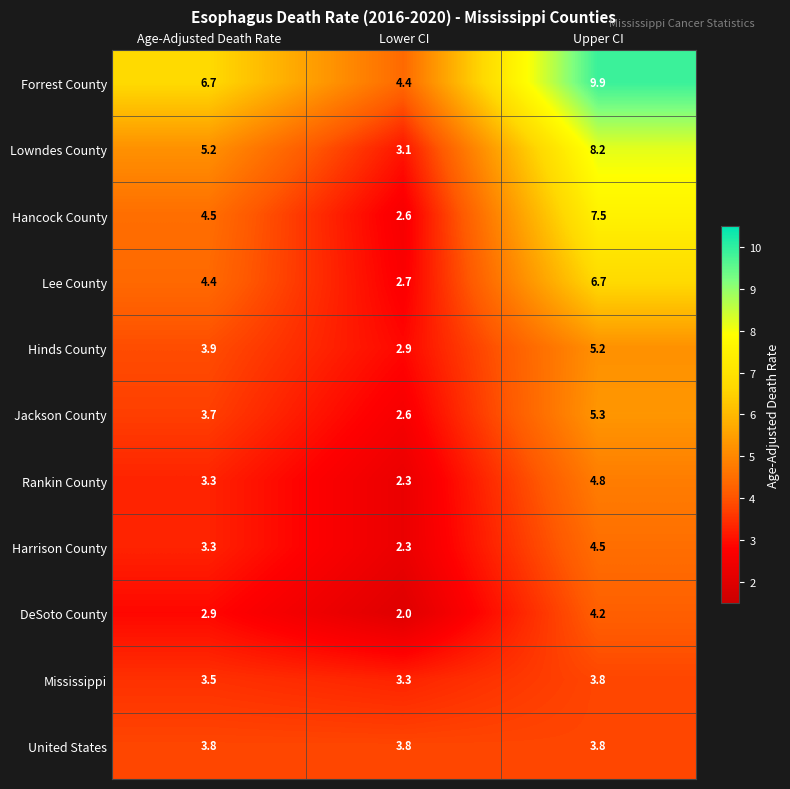

What is the difference between the Forrest County values at Lower CI and Age-Adjusted Death Rate?

2.3